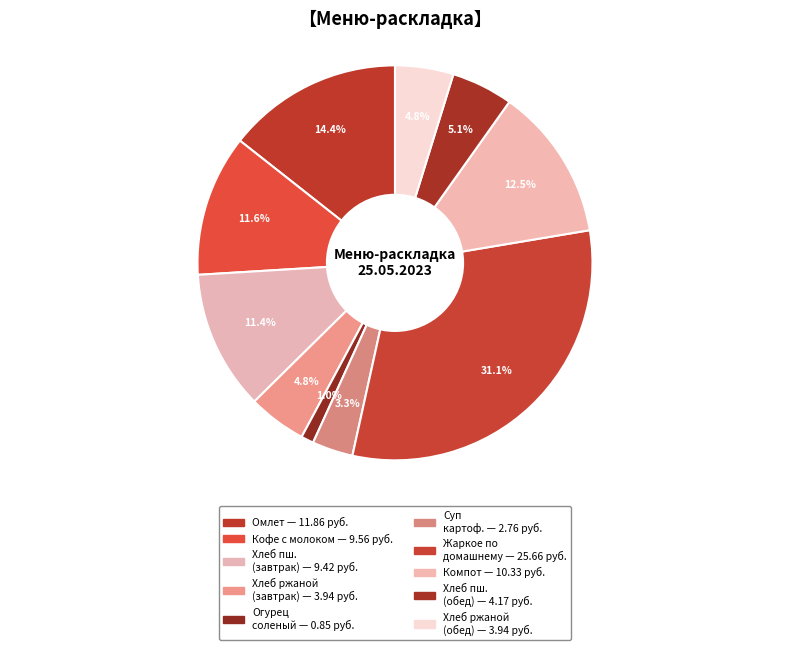

How many slices are in this pie chart?

10